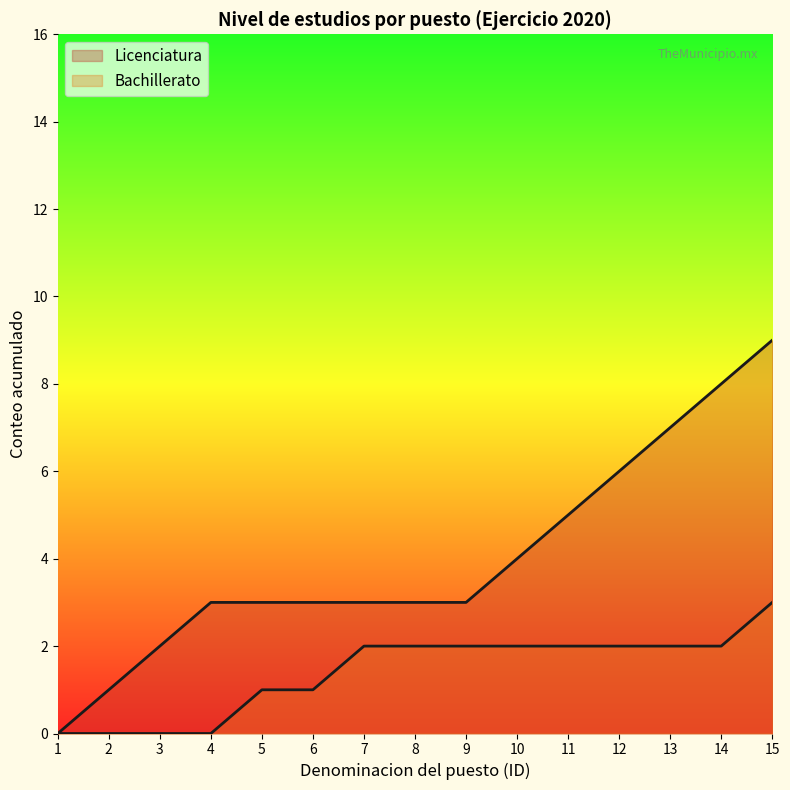

How many lines are shown in the chart?

2